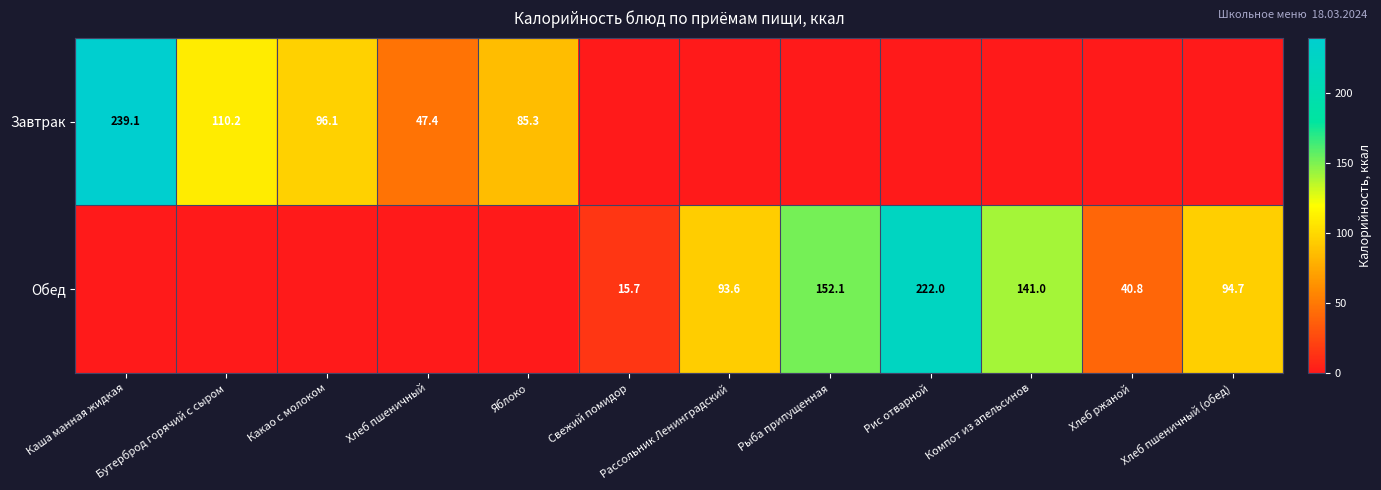

The Завтрак series shows 143.3 at Яблоко. True or false?

False